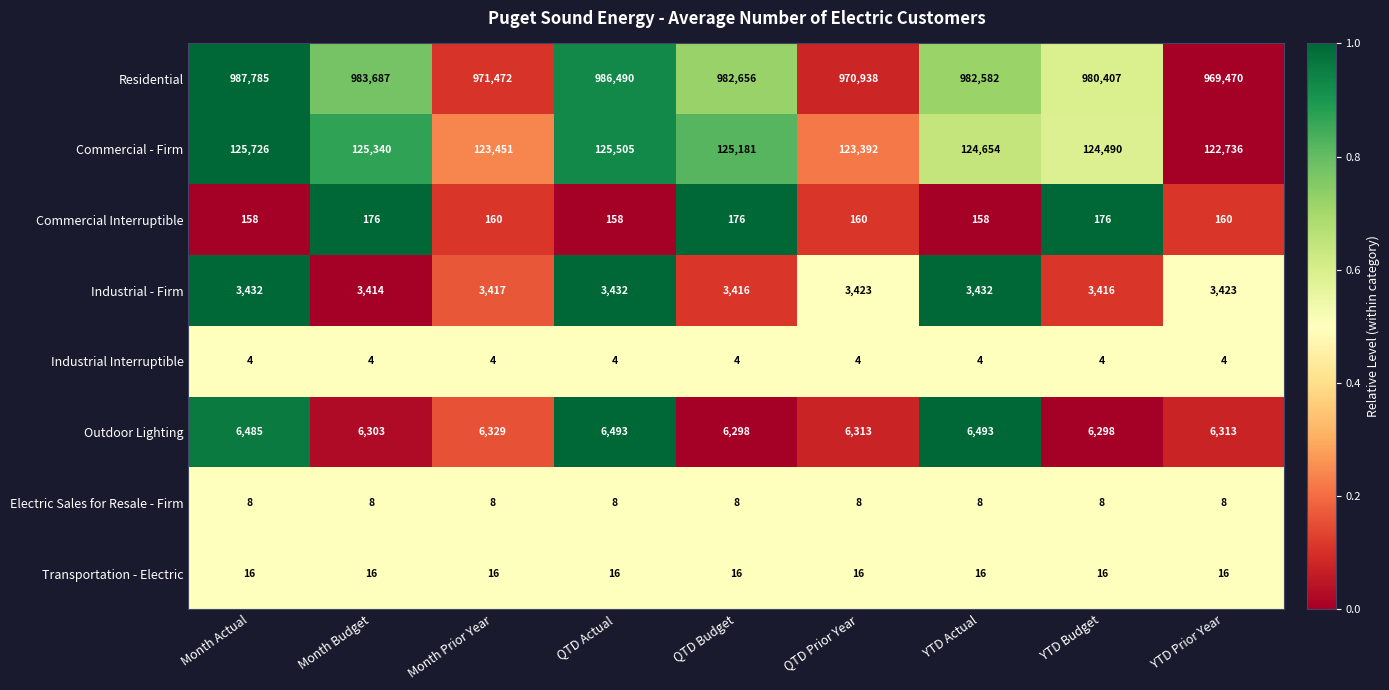

How many values in the Commercial - Firm series are below 124654?

4